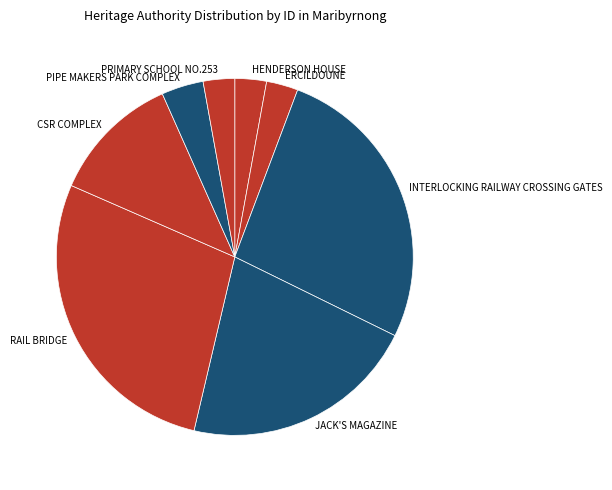

Approximately how many times larger is the value at ERCILDOUNE compared to RAIL BRIDGE?

0.1